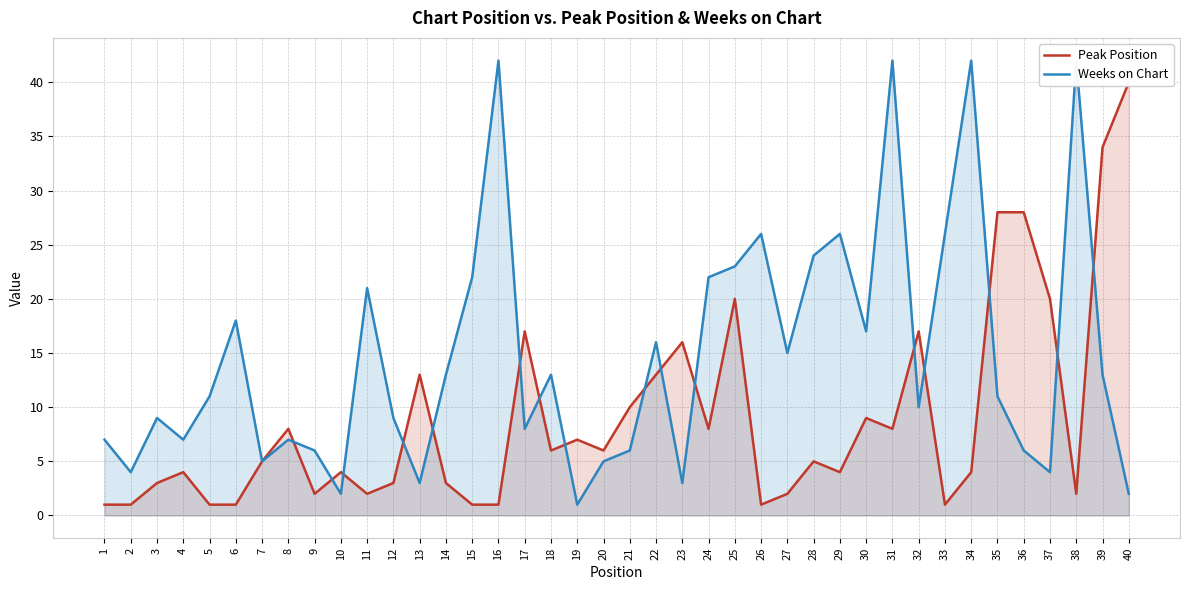

Is the value of Weeks on Chart at 18 greater than the value of Peak Position at 34?

Yes